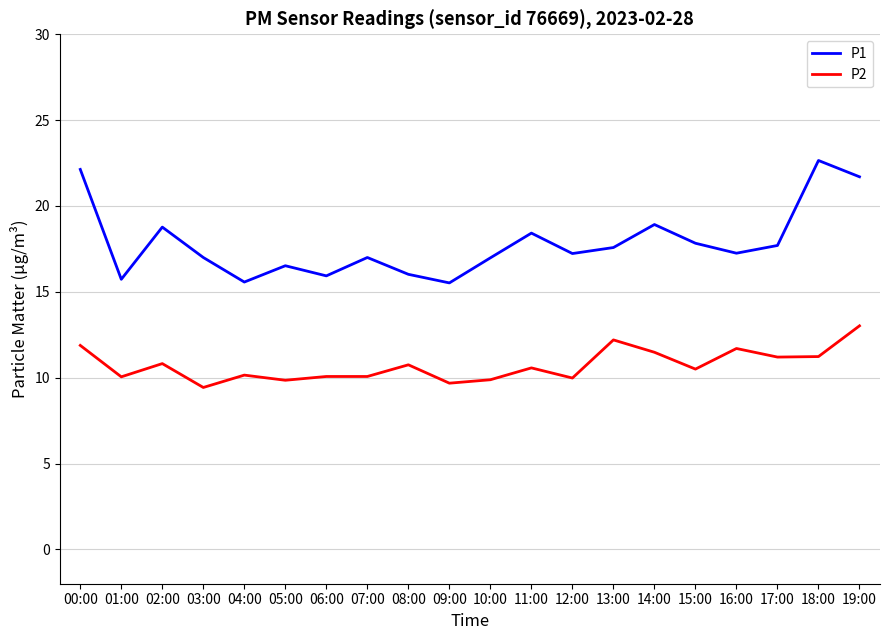

At which category is the sum across all series the highest?

19:00